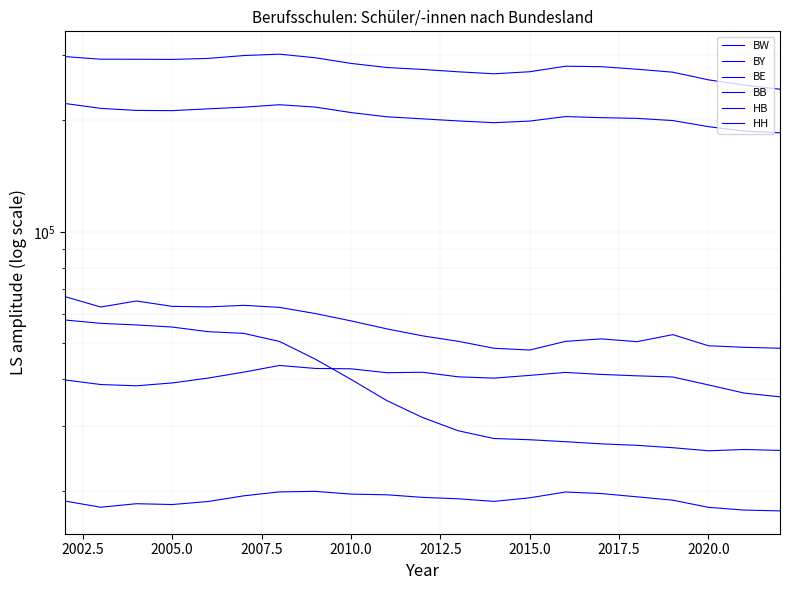

Which series has the widest spread of values?

BY